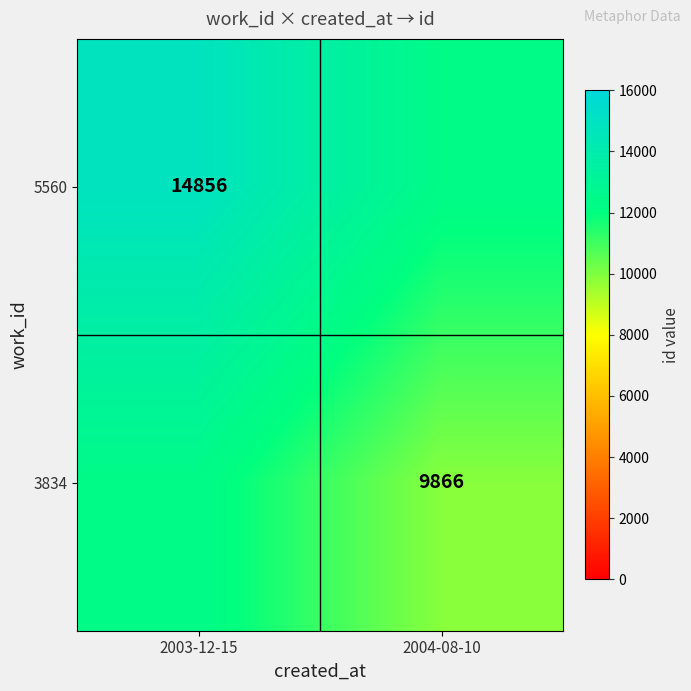

True or false: 5560 has a value of 7993 at 2003-12-15.

False